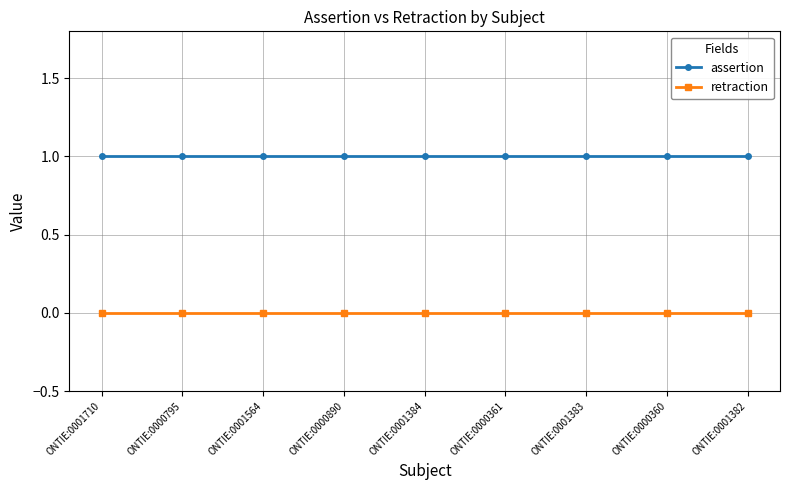

True or false: assertion and retraction cross at least once.

False